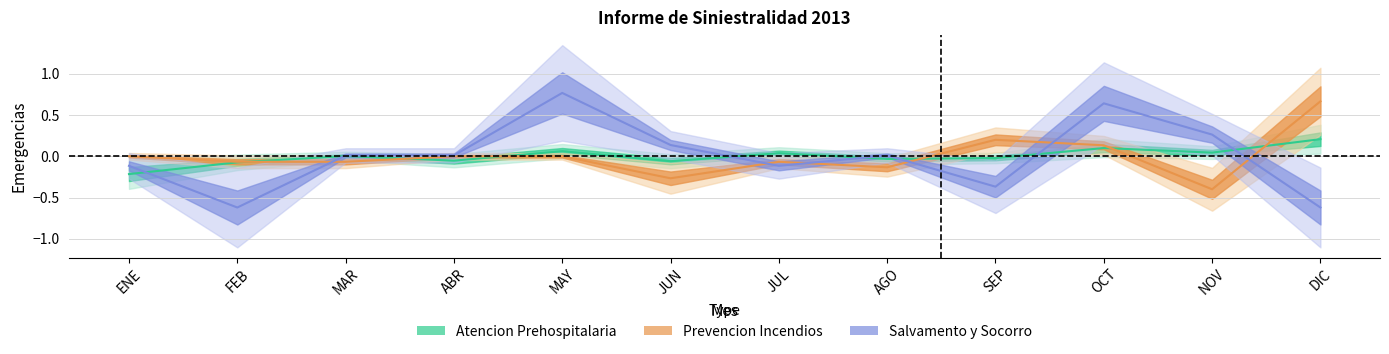

How many values in Atencion Prehospitalaria are above zero?

6